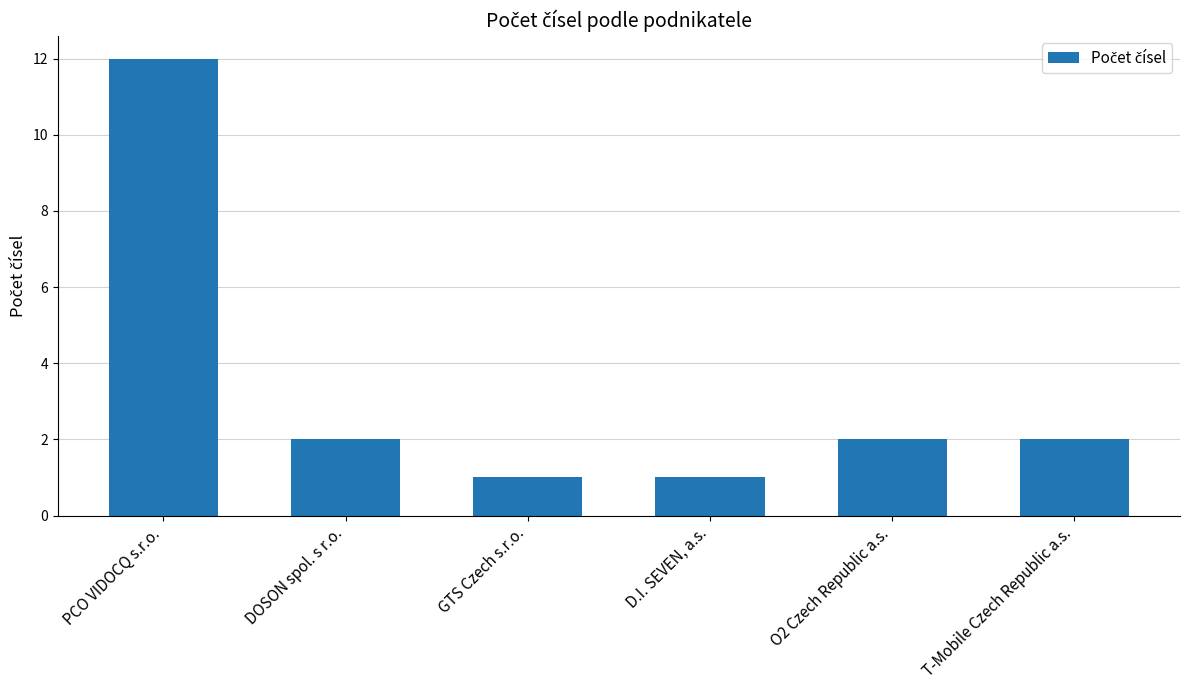

What position from the right is PCO VIDOCQ s.r.o.?

6